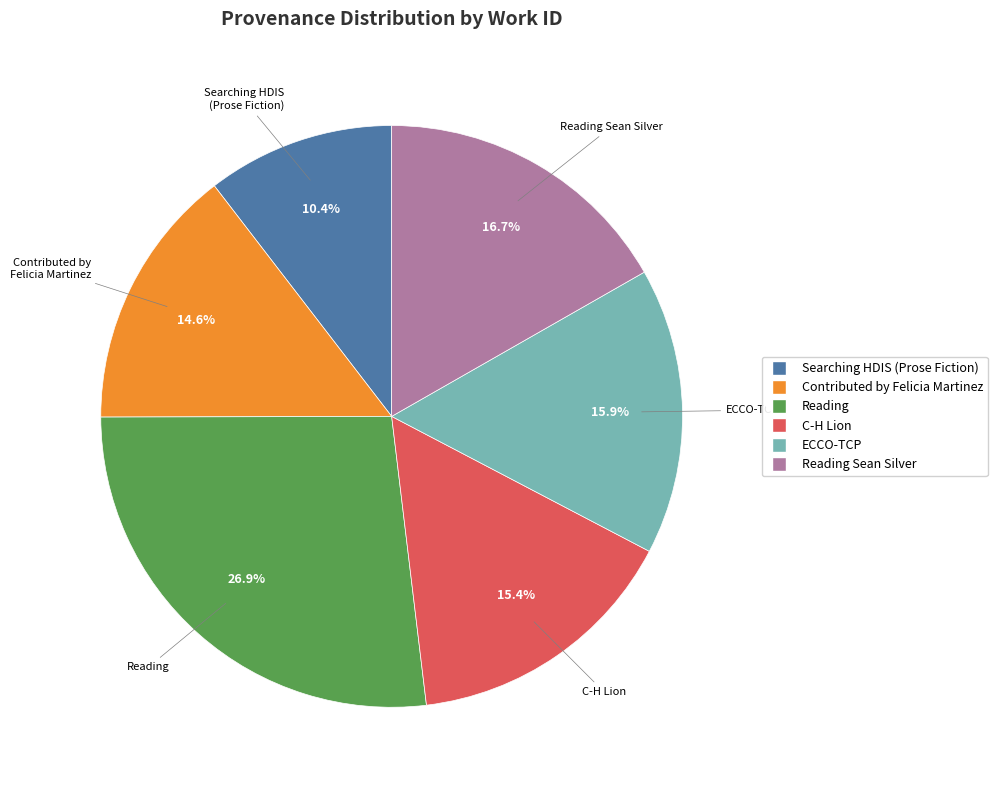

Is there a majority slice in this chart?

No